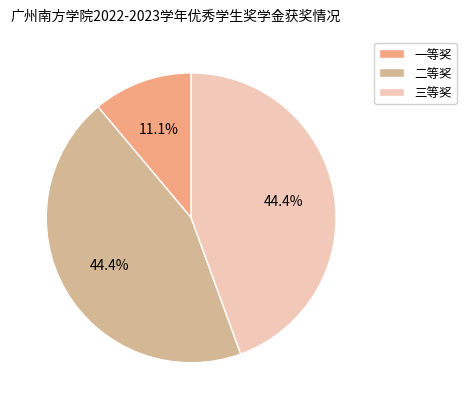

What is the ratio of the value at 三等奖 to the value at 二等奖?

1.0